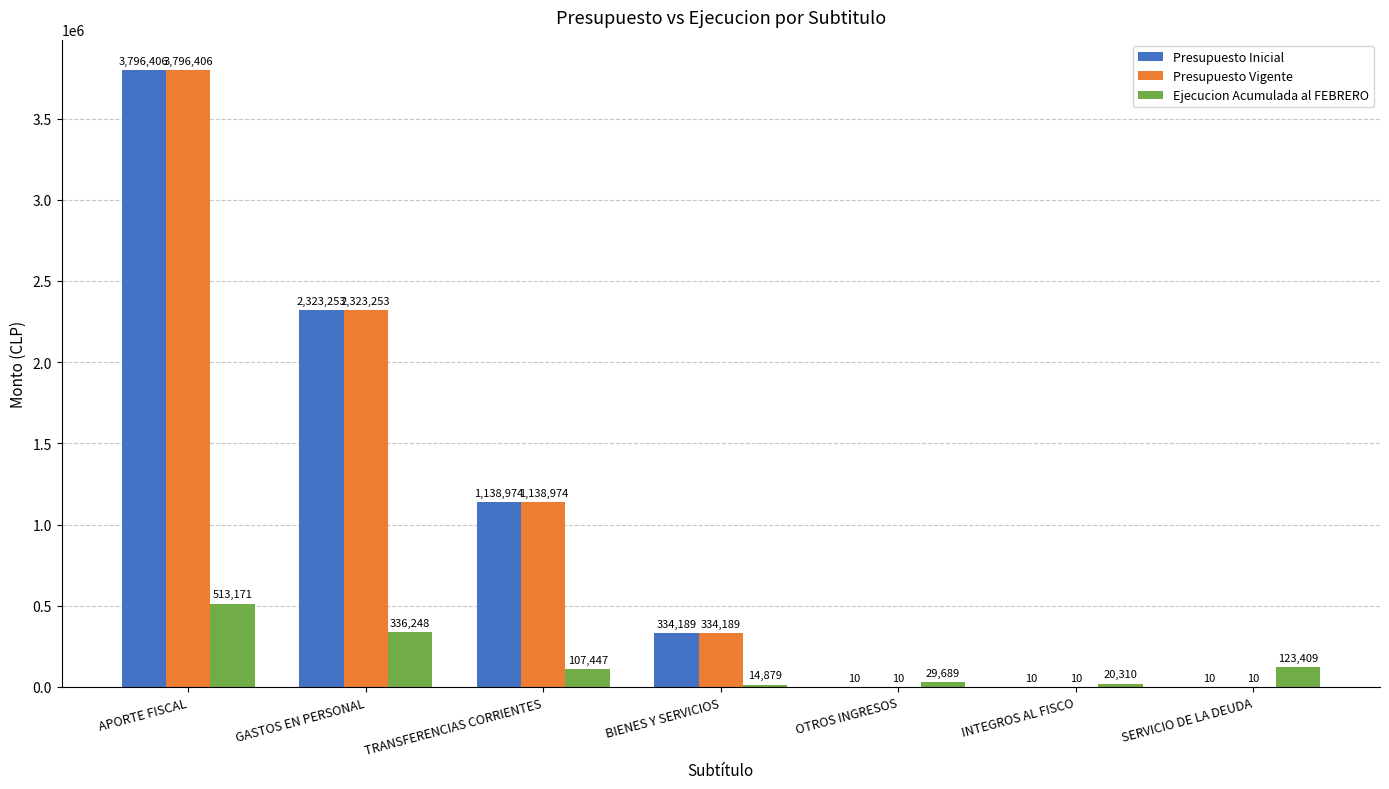

Read the Presupuesto Inicial value at BIENES Y SERVICIOS.

334189